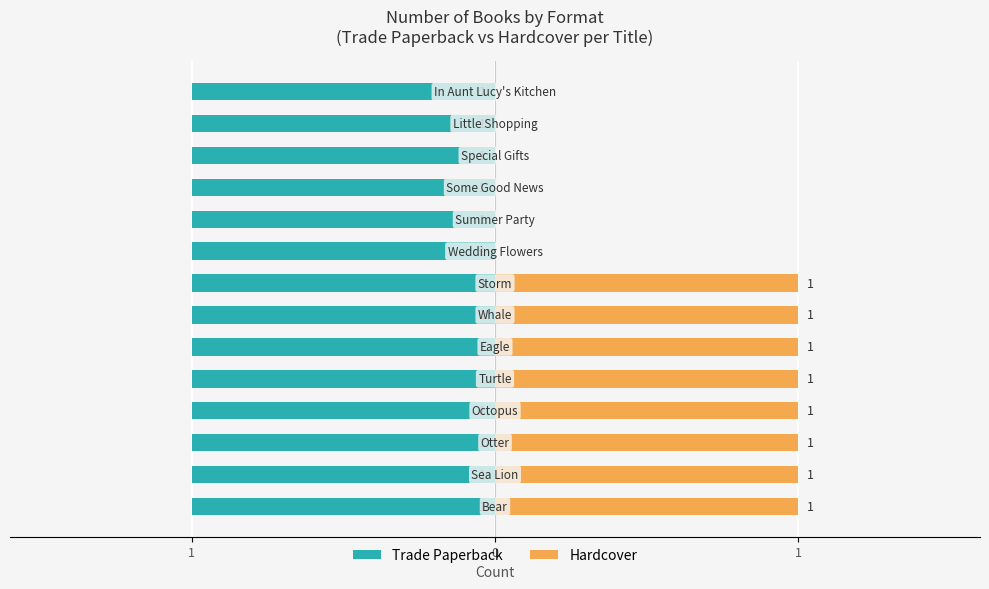

What is the highest value of the Hardcover series?

1.0